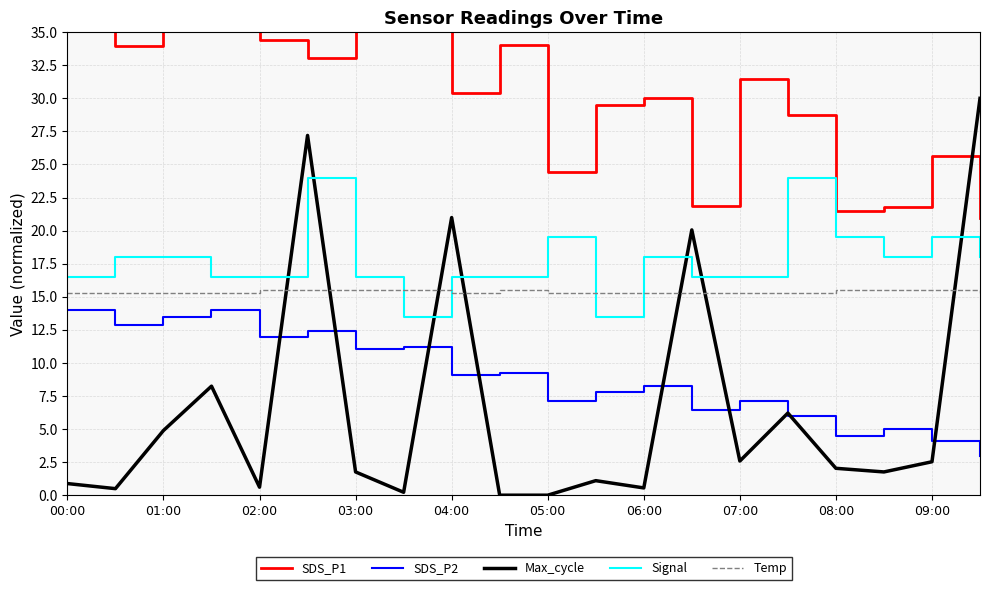

True or false: SDS_P2 has a value of 11.9 at 02:00.

True